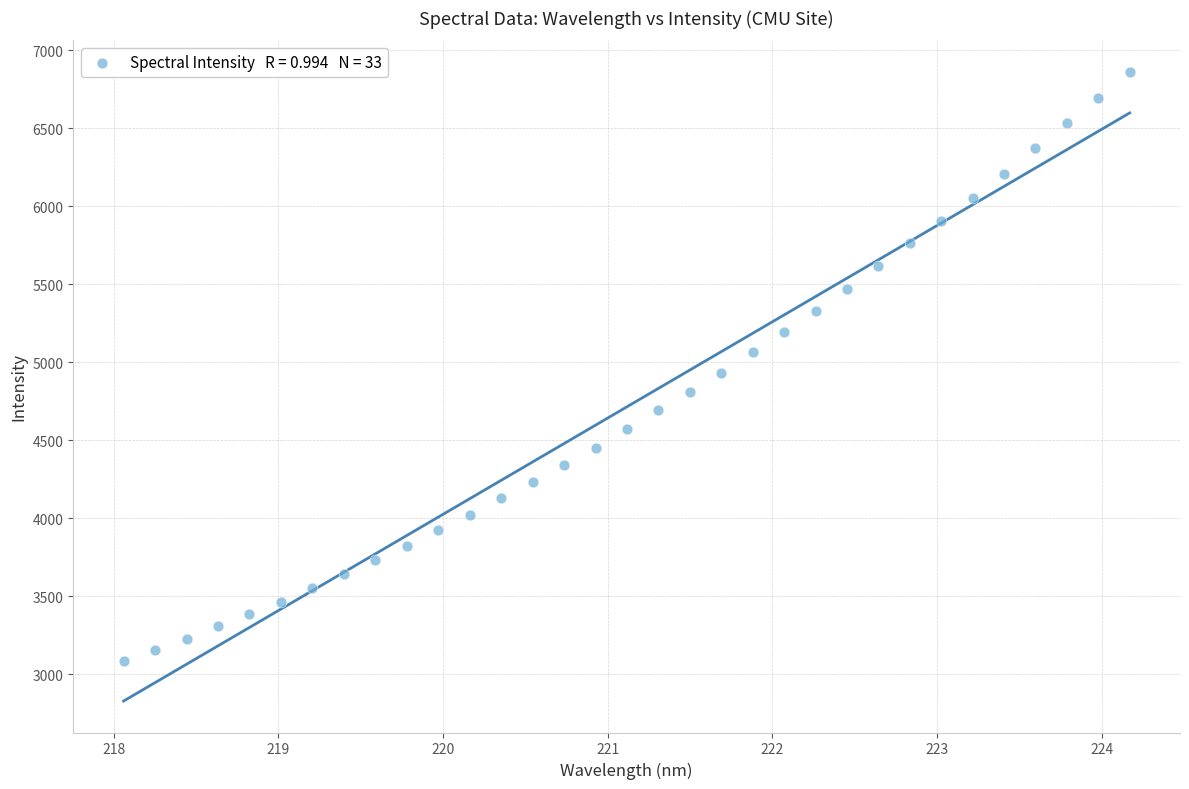

What is the range of X values (max minus min)?

6.1